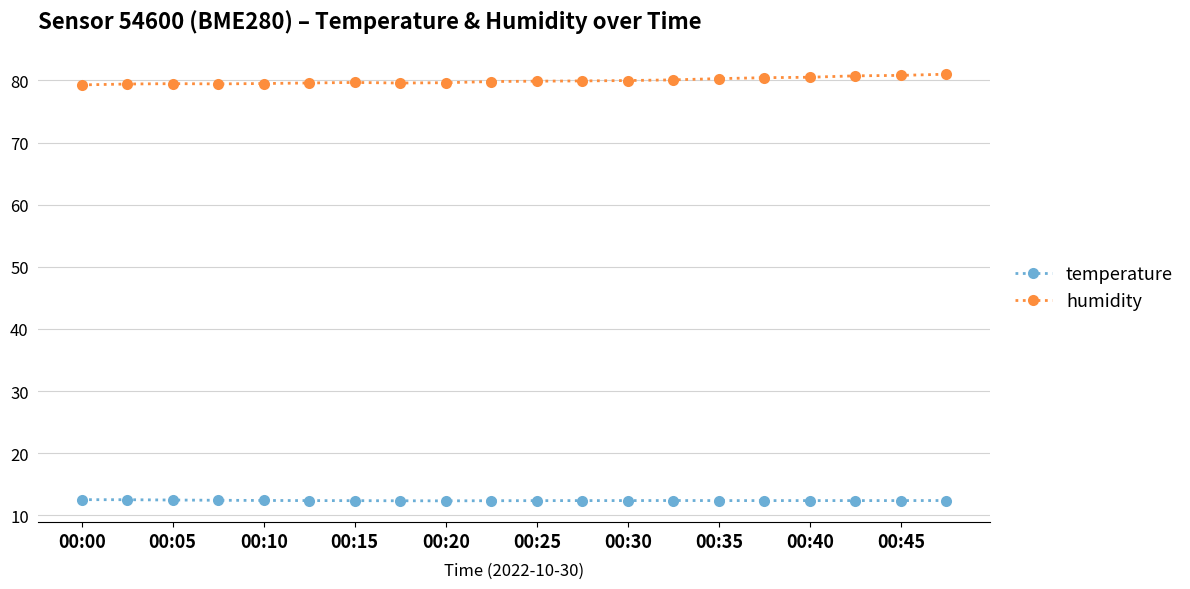

What is the value of the humidity point at the 16th from the left?

80.4